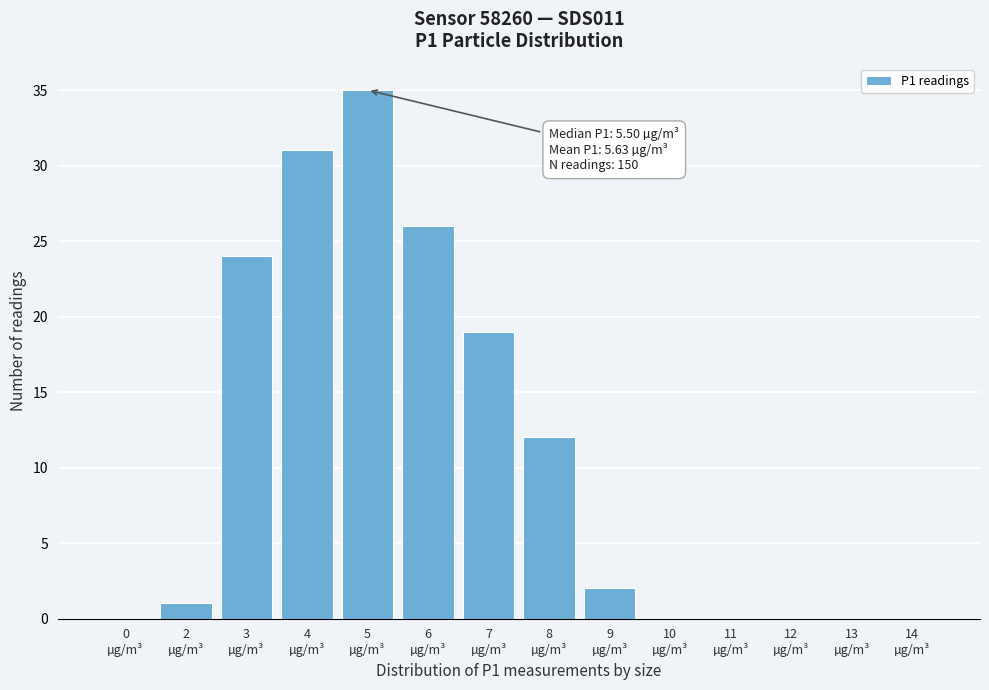

What is the maximum value shown in the chart?

35